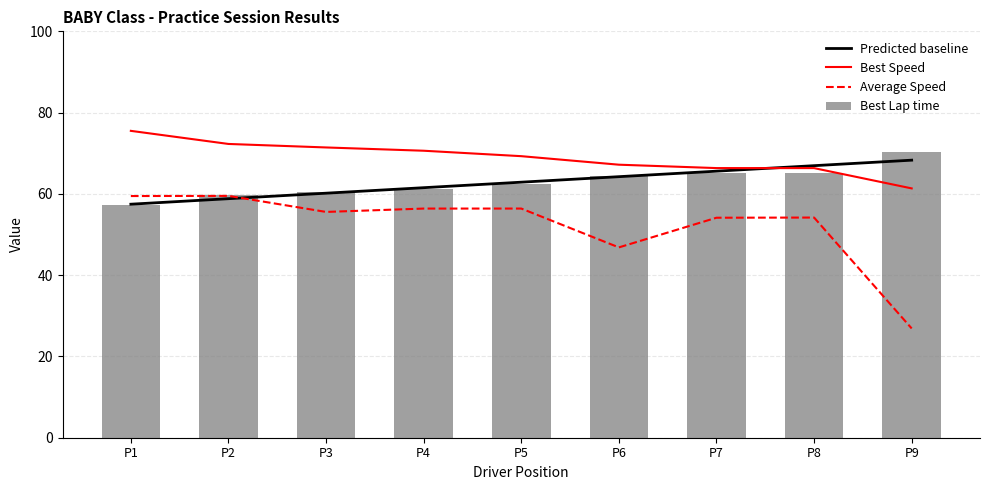

At which label does Best Lap time first exceed 62?

P5